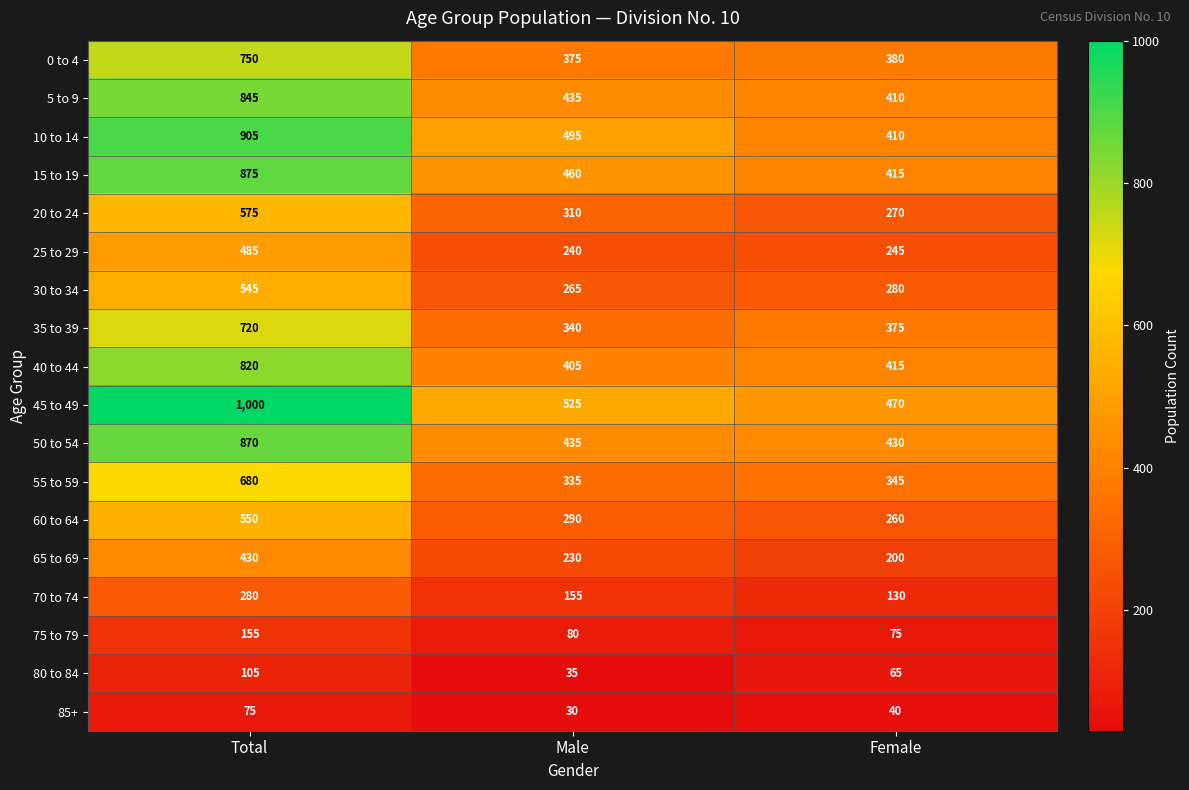

Rank the series by their maximum value, from lowest to highest.

85+, 80 to 84, 75 to 79, 70 to 74, 65 to 69, 25 to 29, 30 to 34, 60 to 64, 20 to 24, 55 to 59, 35 to 39, 0 to 4, 40 to 44, 5 to 9, 50 to 54, 15 to 19, 10 to 14, 45 to 49